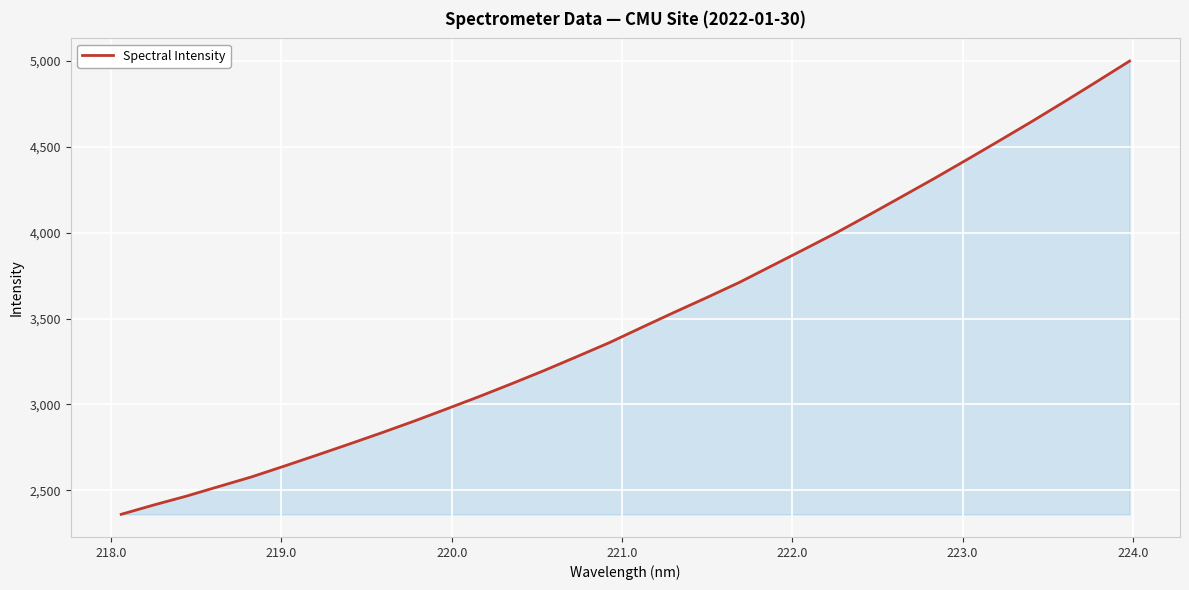

What is the greatest value displayed?

4999.8